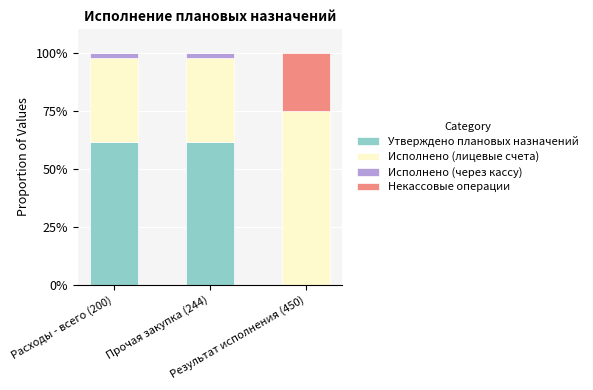

Count the number of data series in this chart.

4